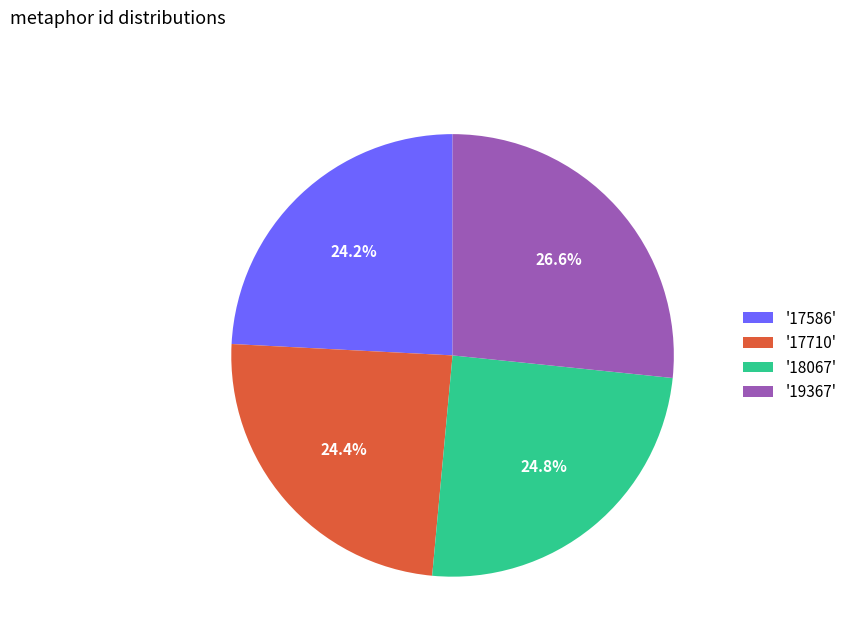

Is there a majority slice in this chart?

No